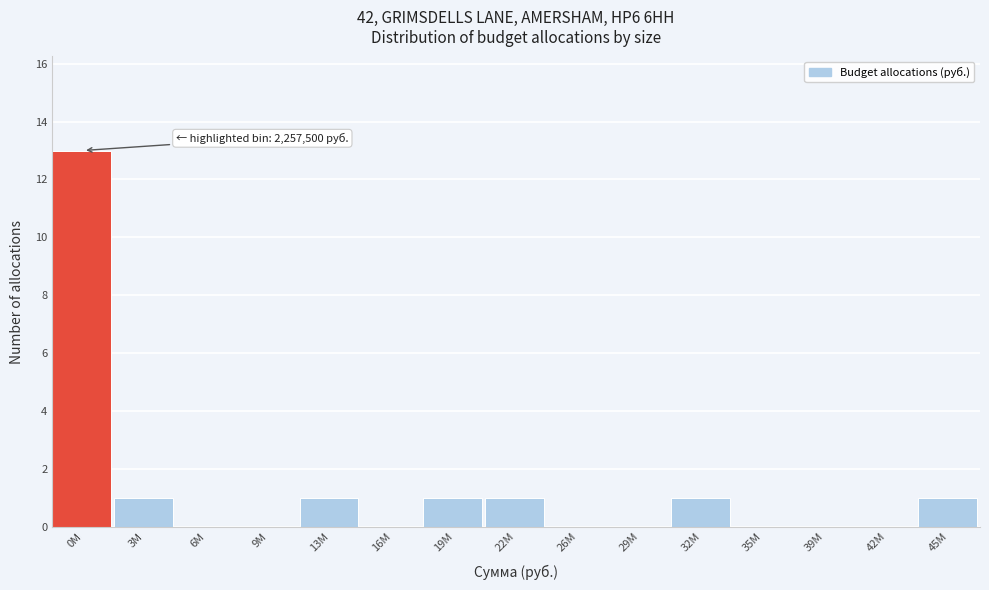

Reading left to right, extract all data points from this chart.

0M=13	3M=1	6M=0	9M=0	13M=1	16M=0	19M=1	22M=1	26M=0	29M=0	32M=1	35M=0	39M=0	42M=0	45M=1